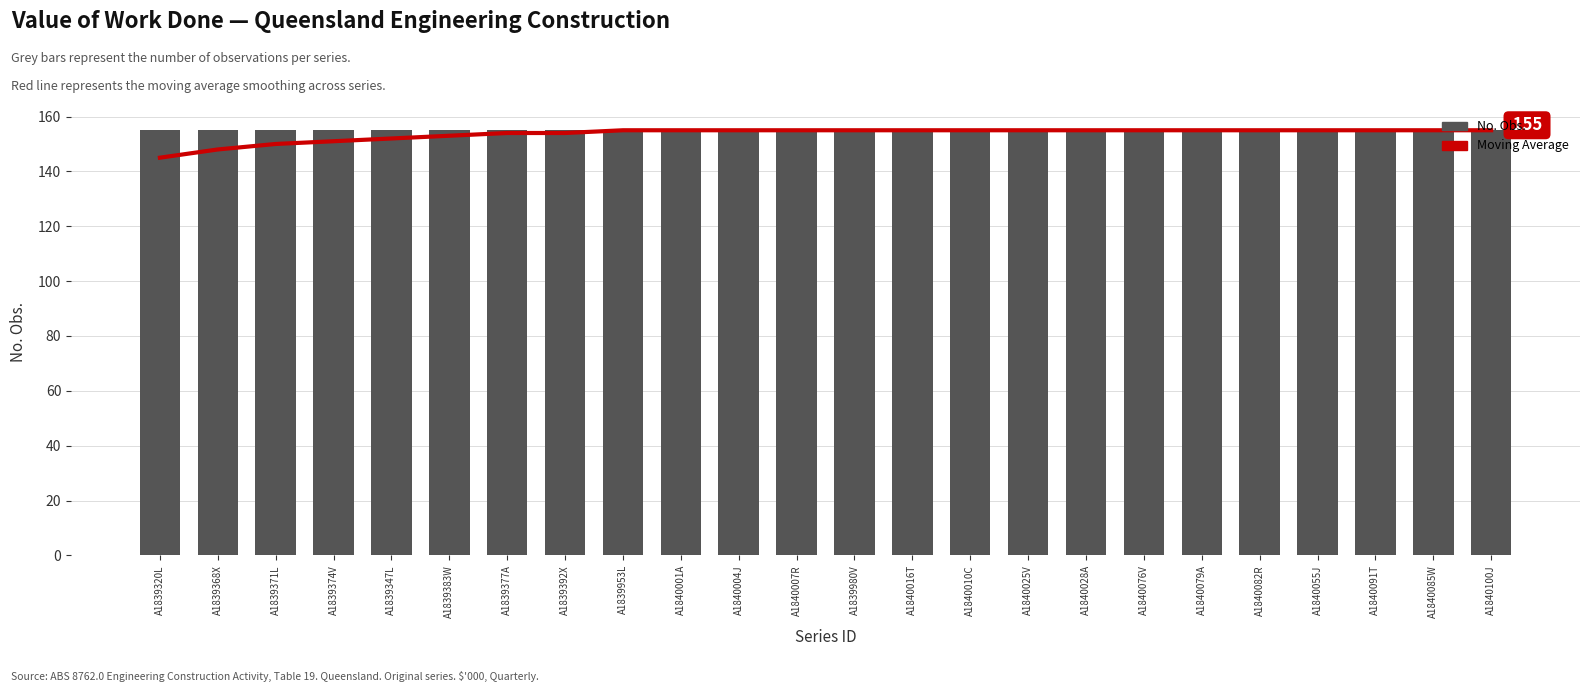

What are all the series names shown in the legend?

Moving Average, No. Obs.